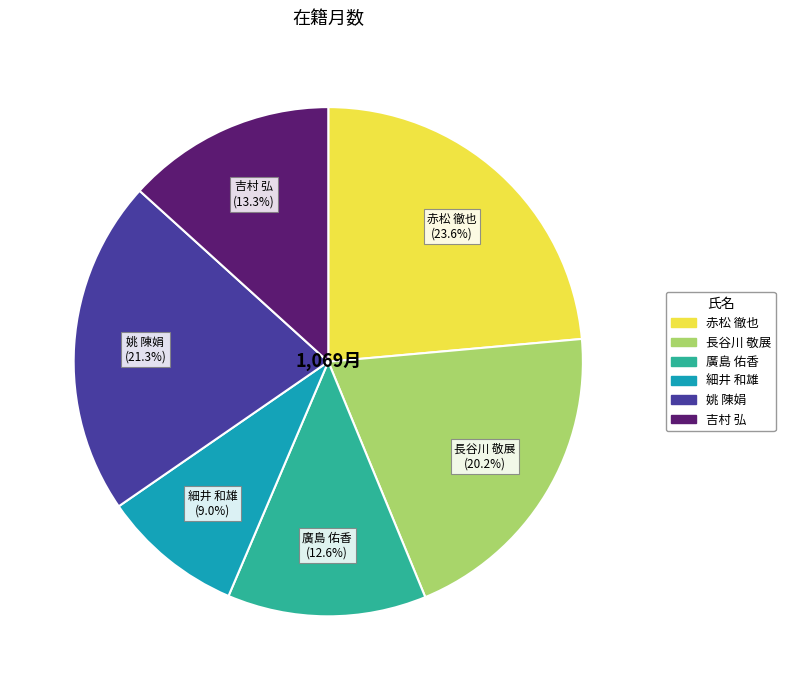

To the nearest percent, what is the difference between the largest and smallest slice percentages?

15%